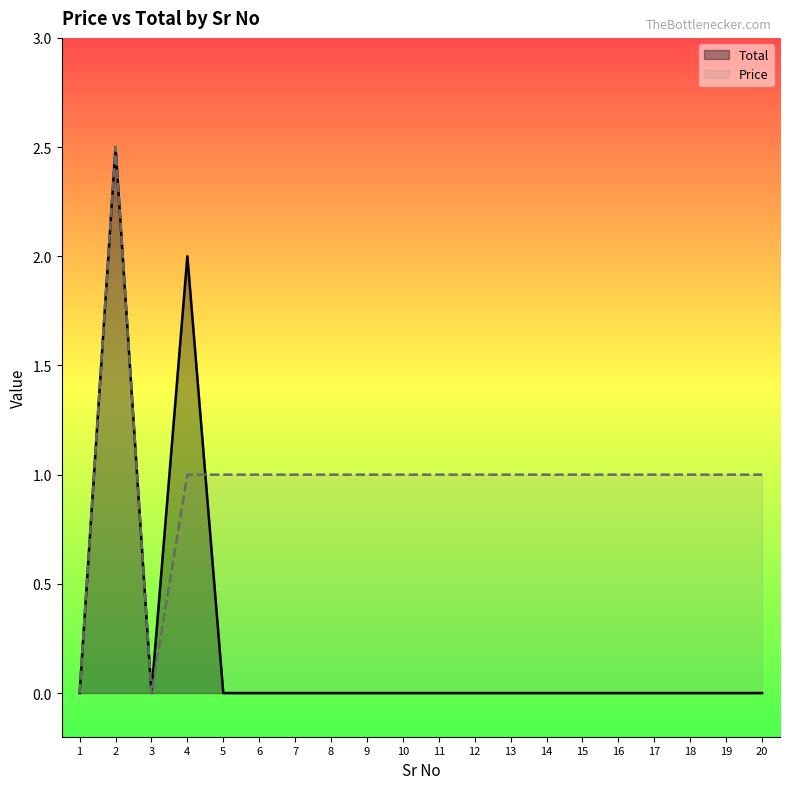

Rank the categories by Total value from lowest to highest.

1, 3, 5, 6, 7, 8, 9, 10, 11, 12, 13, 14, 15, 16, 17, 18, 19, 20, 4, 2